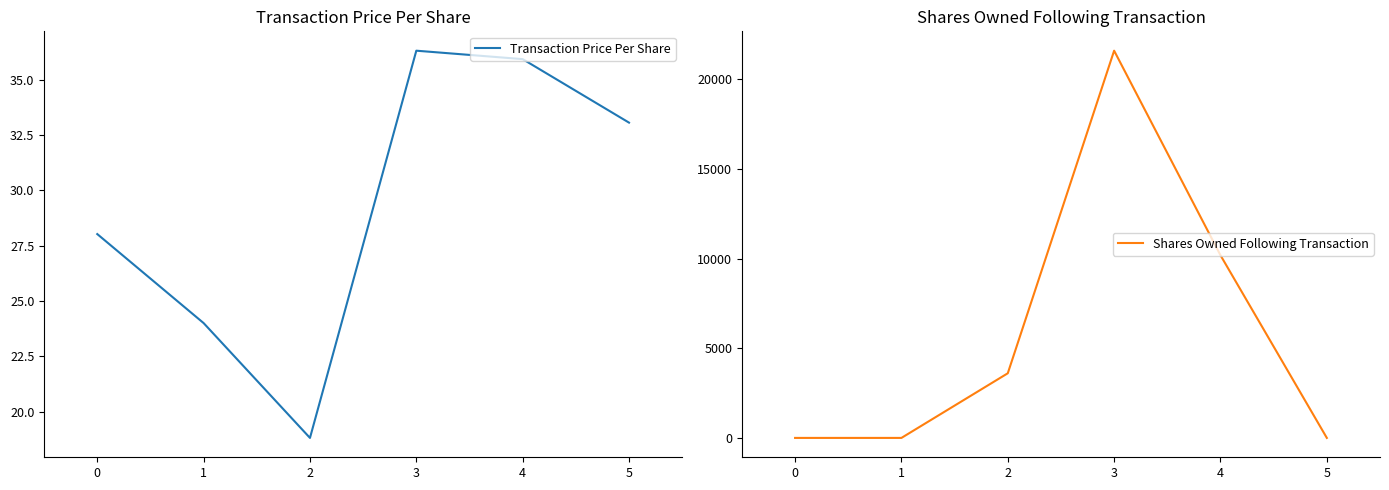

The Shares Owned Following Transaction series shows 11256.8 at 0. True or false?

False